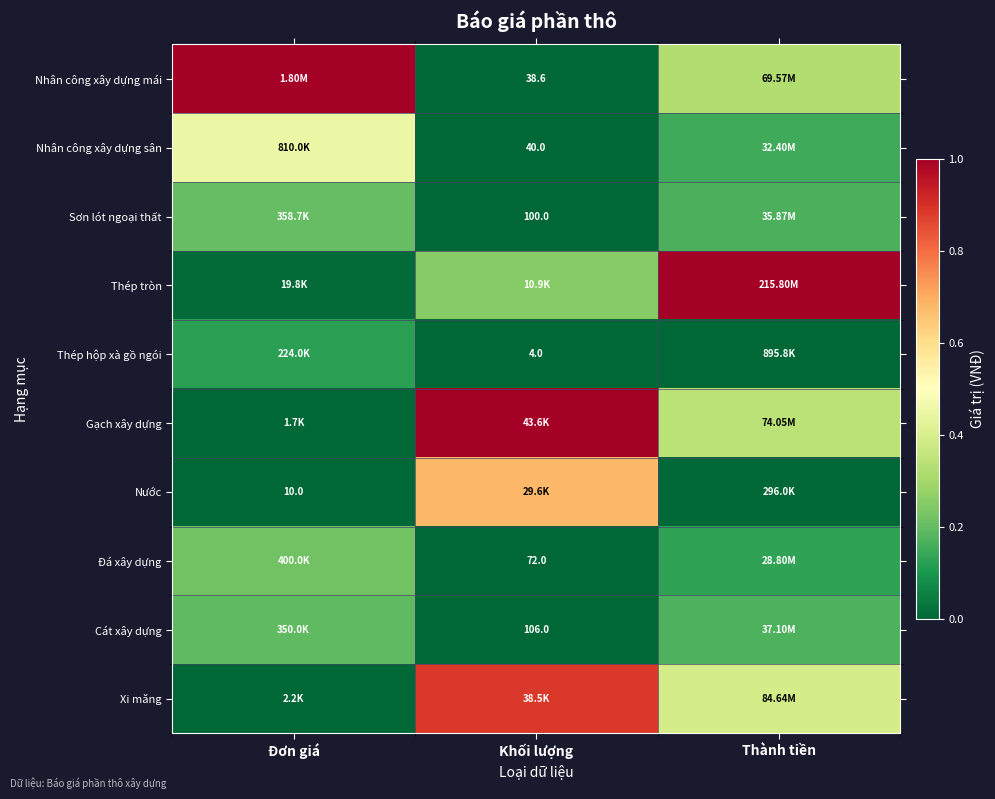

At how many categories does at least one series exceed 0?

3